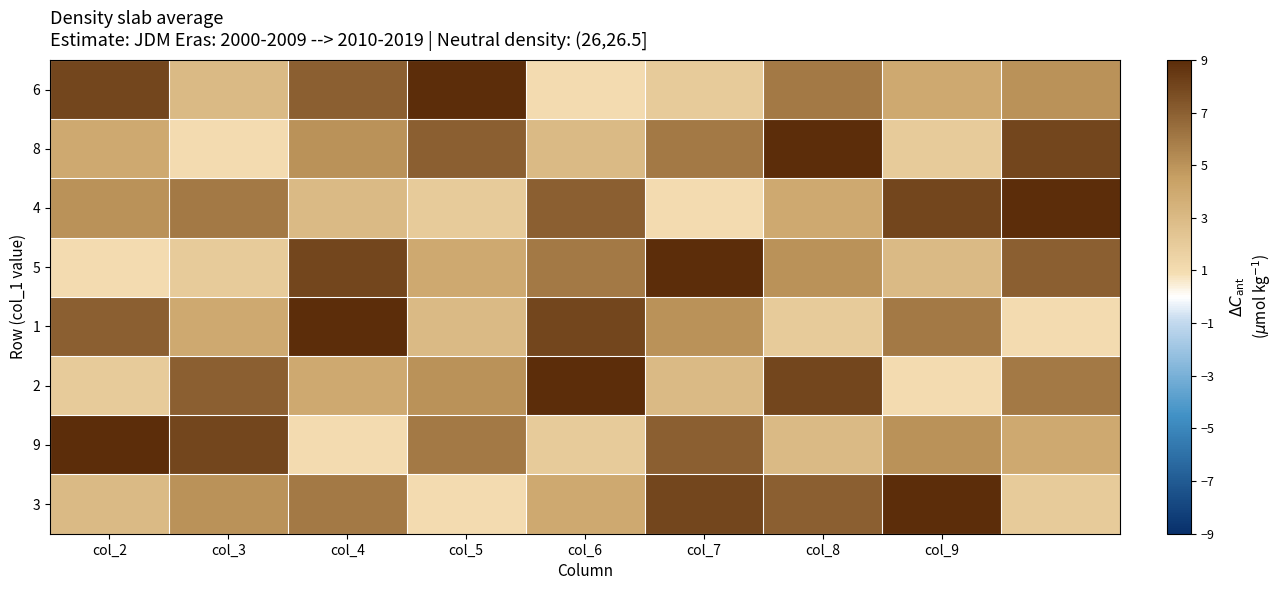

Which category has the highest value across all series?

col_5